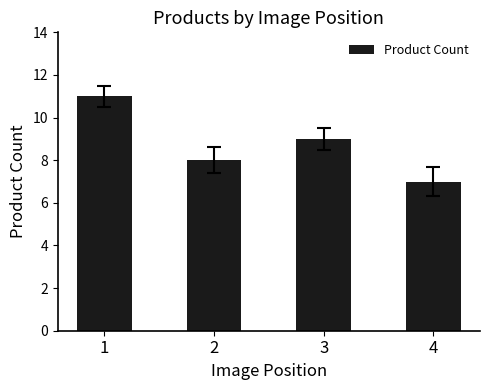

How many categories are shown in the chart?

4